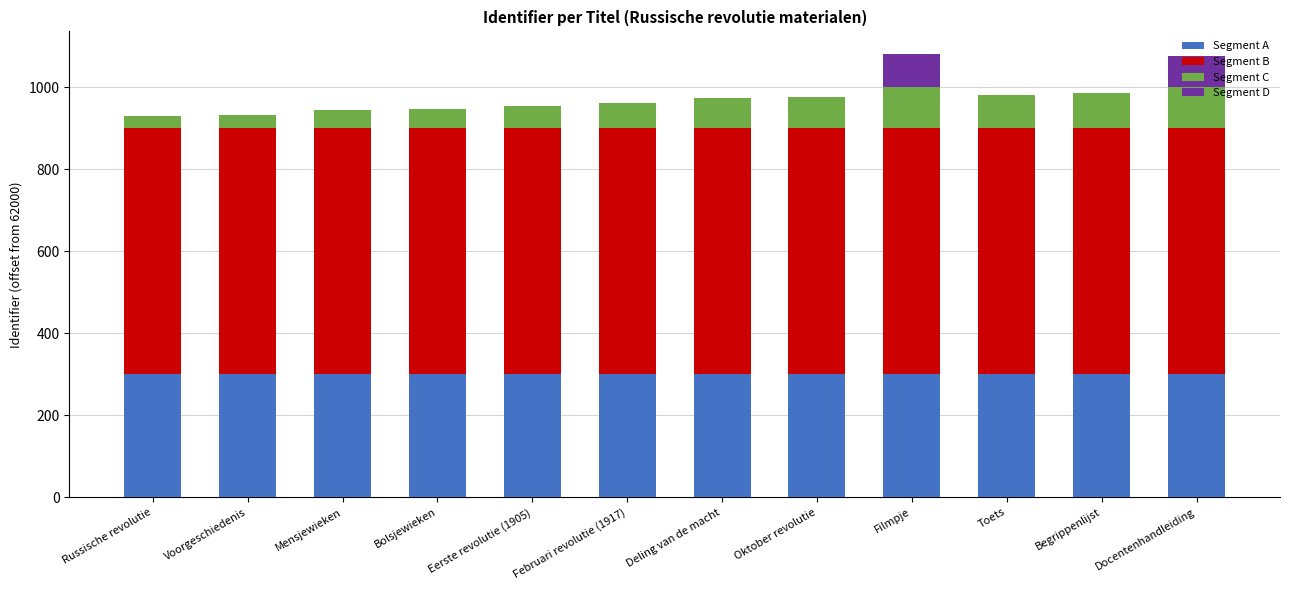

What is the total value across all series at Bolsjewieken?

948